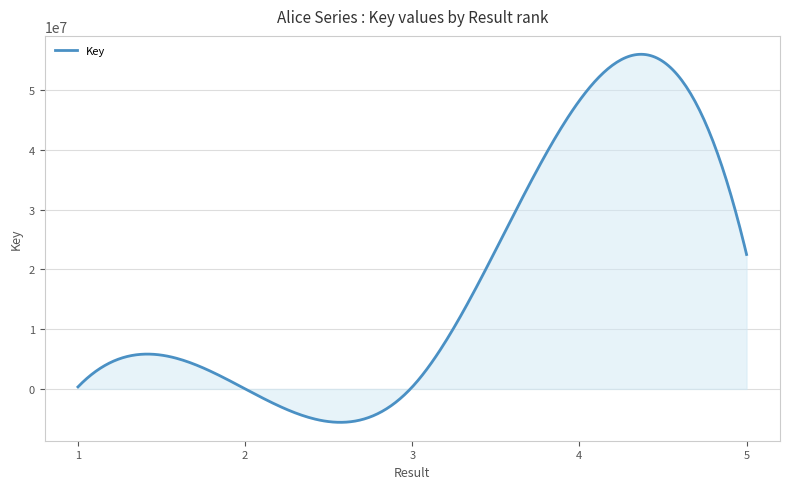

What is the maximum value shown in the chart?

55962472.3